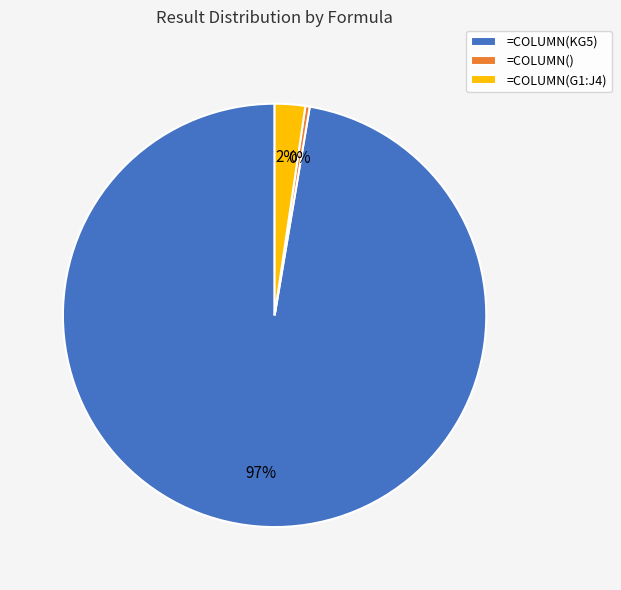

Combined, do =COLUMN() and =COLUMN(KG5) account for over 50%?

Yes